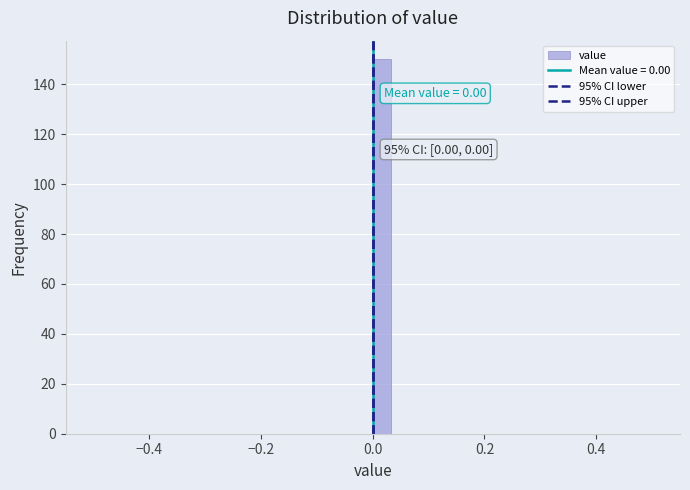

Read against the x-axis, roughly where is the centre of the tallest bar?

0.02